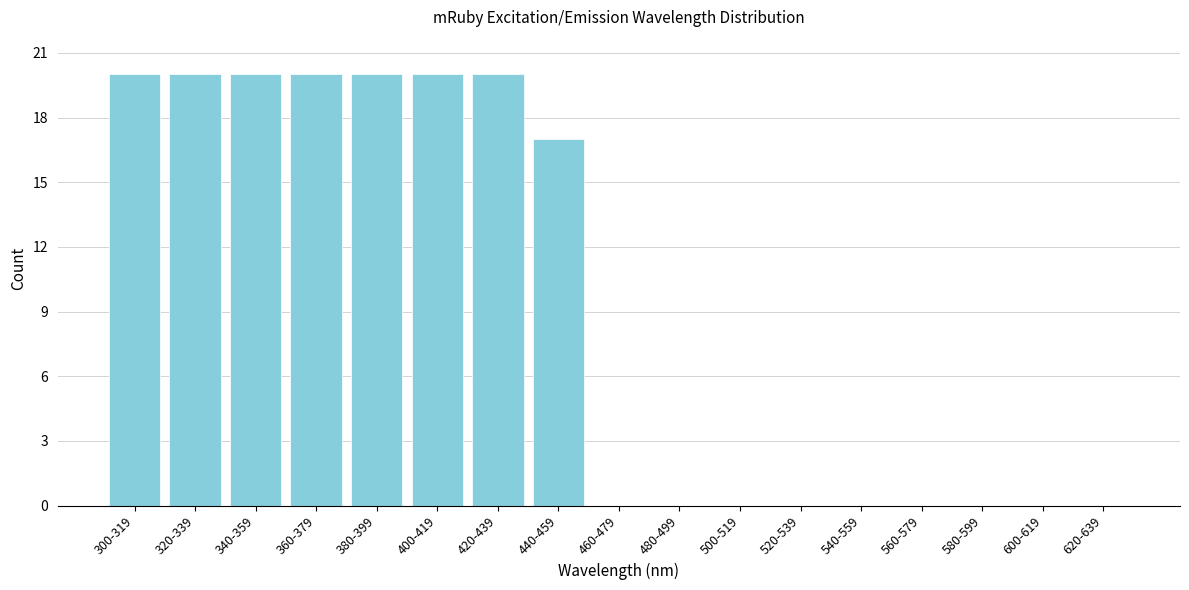

Reading right to left, transcribe all the data shown in this chart.

620-639=0	600-619=0	580-599=0	560-579=0	540-559=0	520-539=0	500-519=0	480-499=0	460-479=0	440-459=17	420-439=20	400-419=20	380-399=20	360-379=20	340-359=20	320-339=20	300-319=20